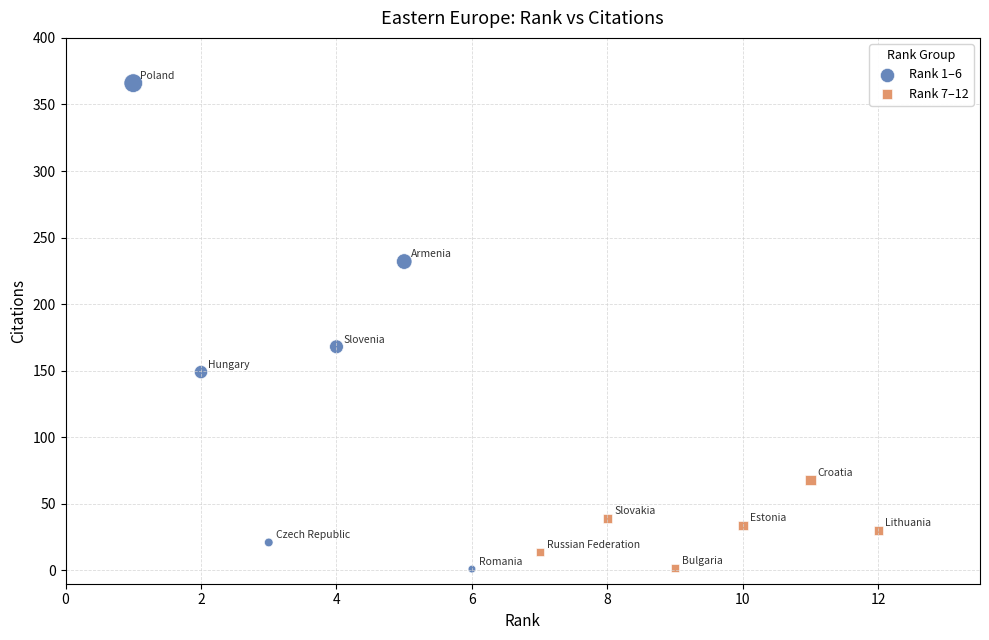

Which series reaches the maximum Y coordinate?

Rank 1–6